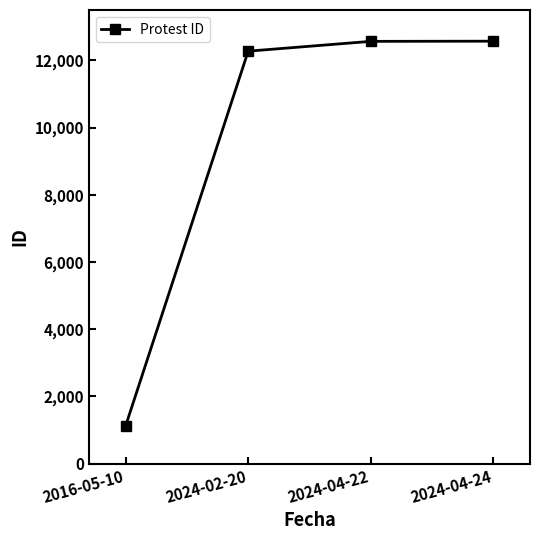

How many data points does each series have?

4